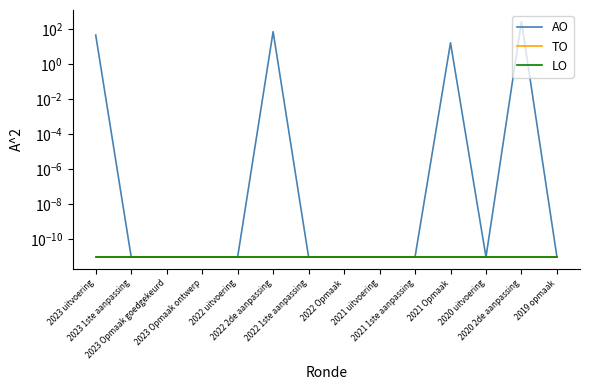

Which series changed the most between 2023 Opmaak goedgekeurd and 2023 Opmaak ontwerp?

AO